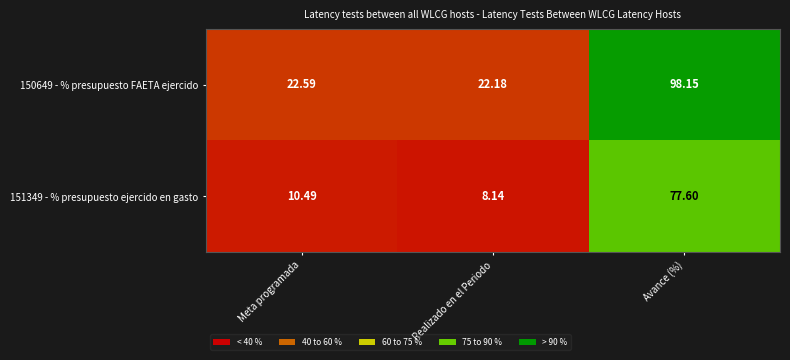

At which category does the chart reach its minimum across all series?

Realizado en el Periodo